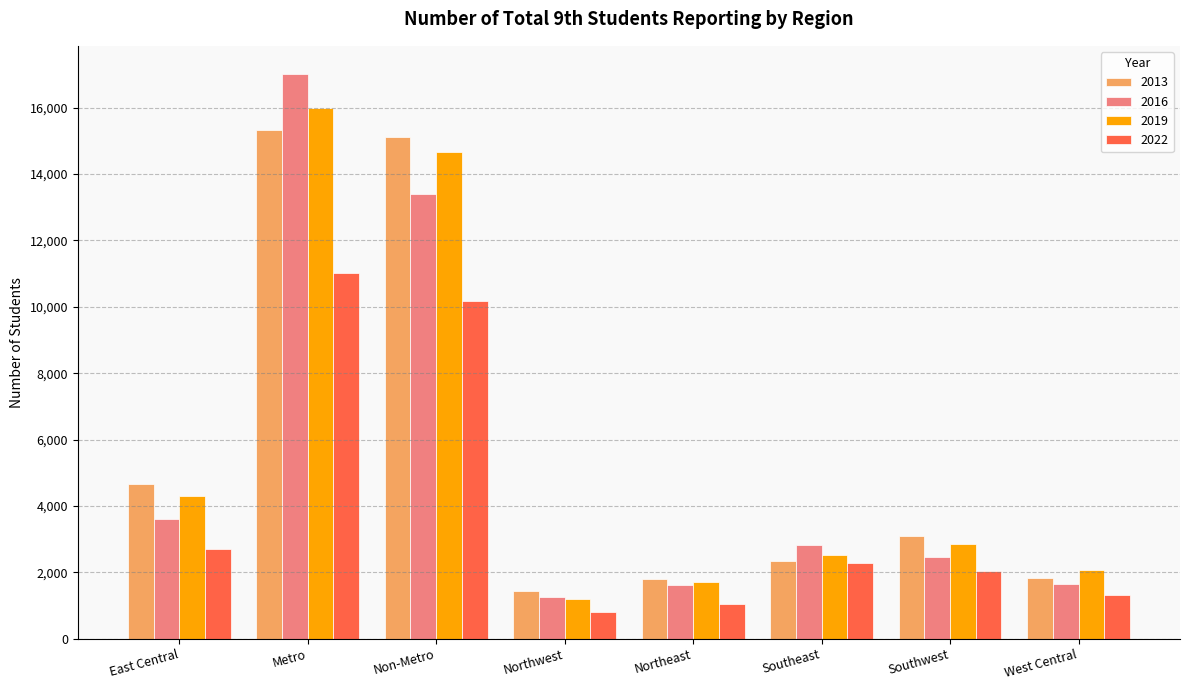

Where is 2016 nearest to the value 9129?

Non-Metro